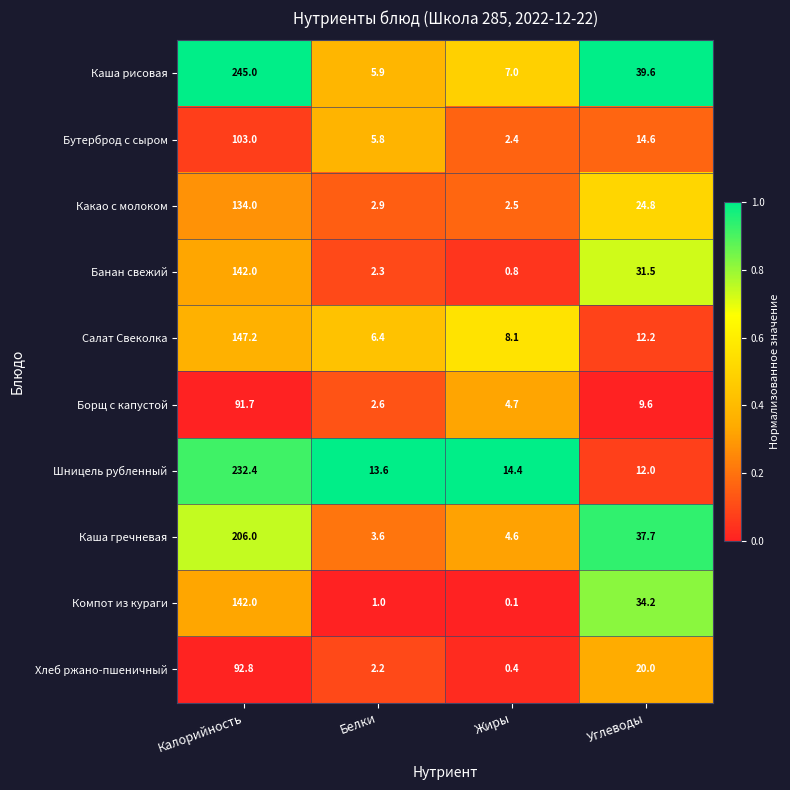

At which category does the chart reach its minimum across all series?

Жиры